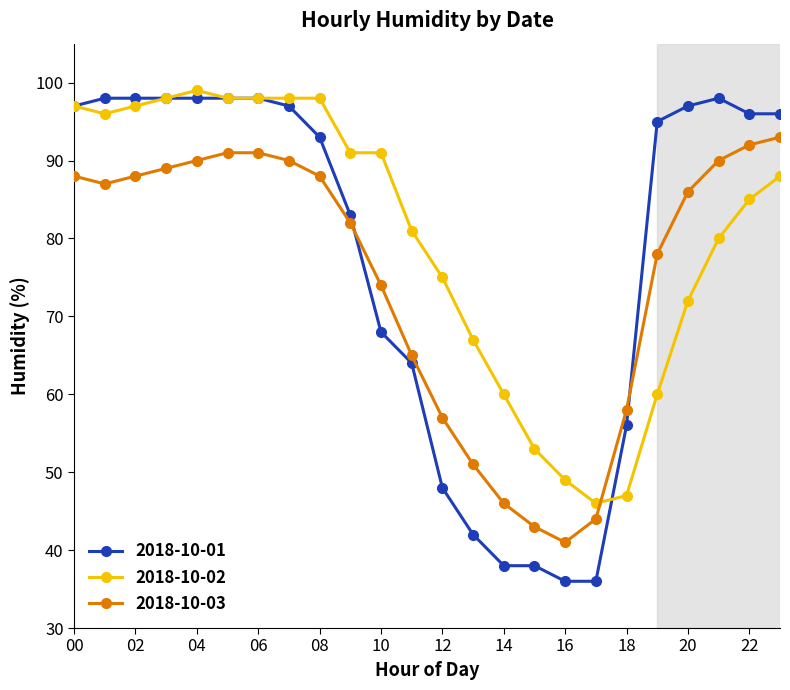

What is the value of the 2018-10-02 point at the 4th from the left?

98